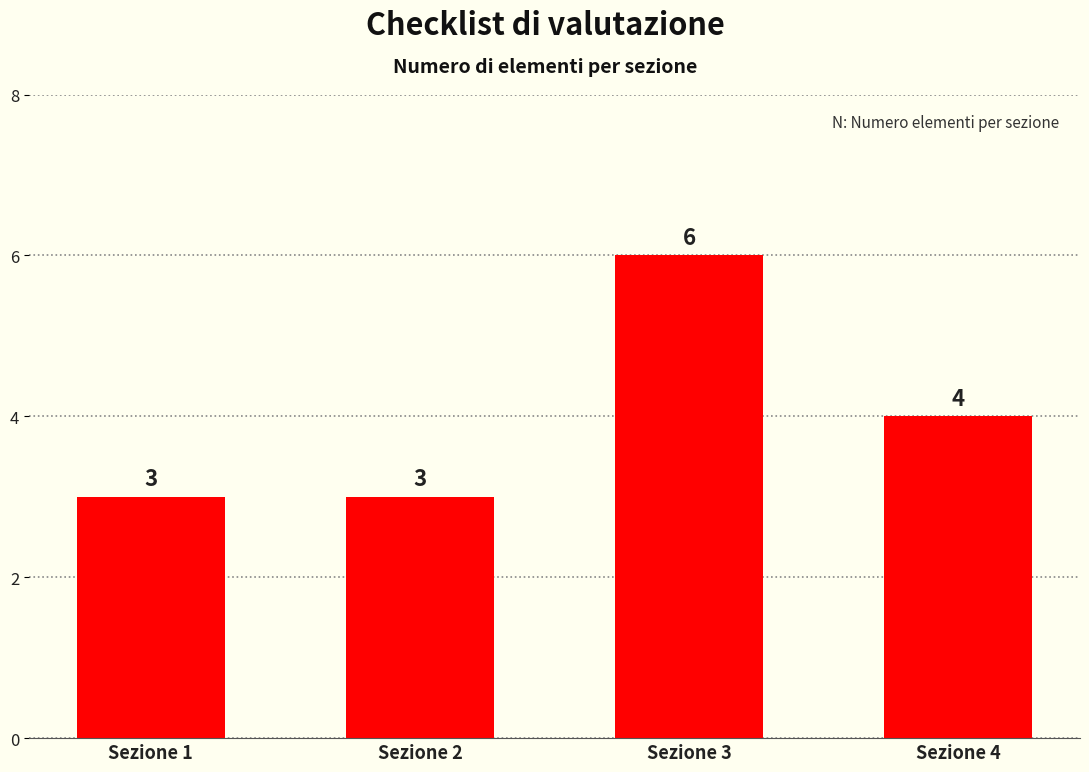

What is the smallest value displayed?

3